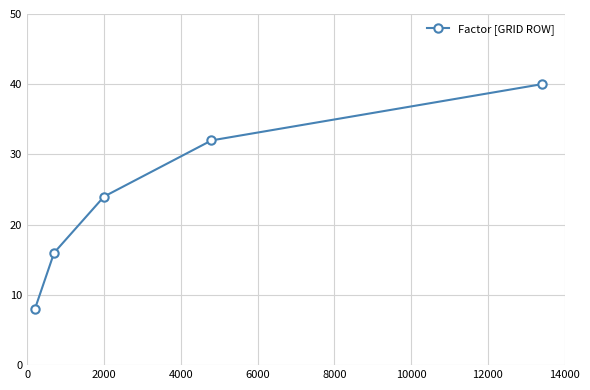

How many distinct data groups are displayed?

1